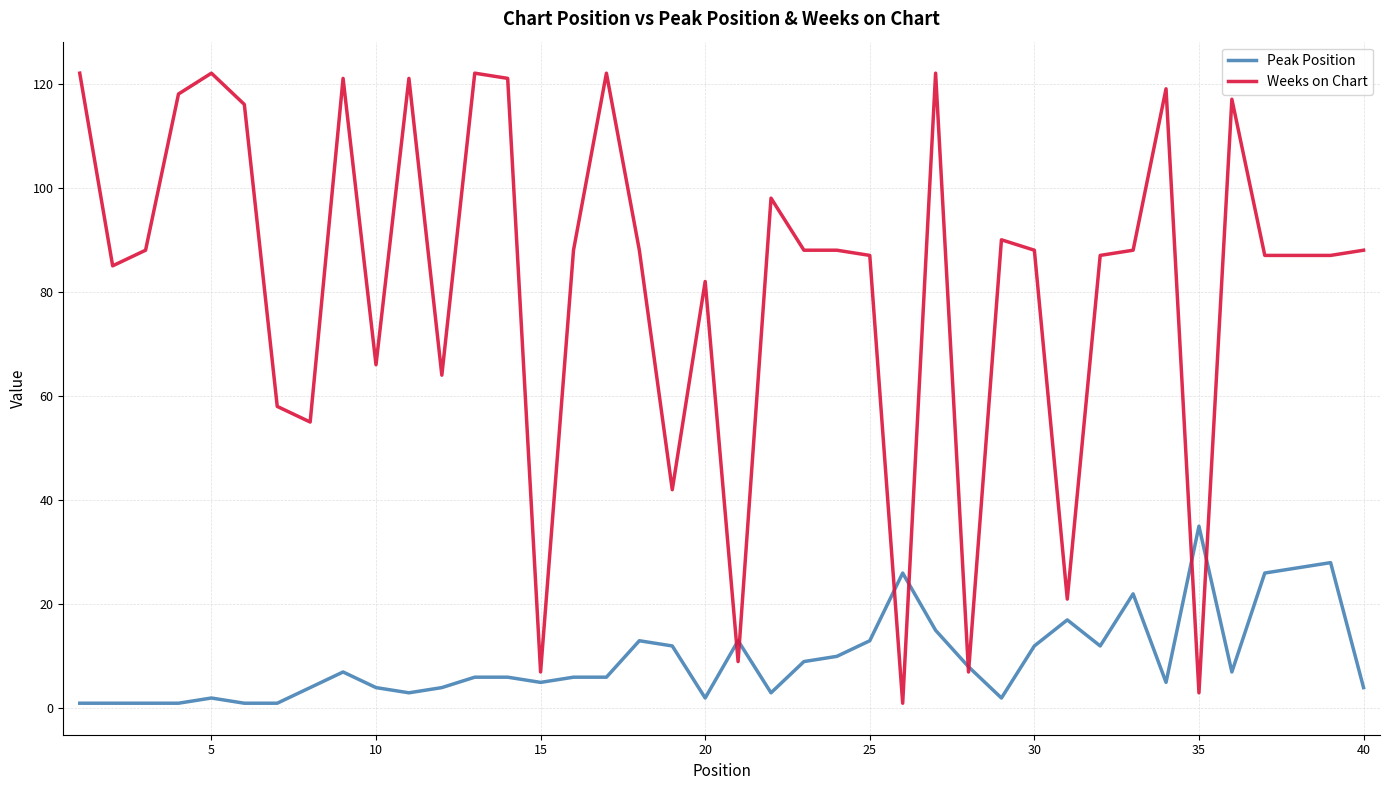

What is the minimum value for Weeks on Chart?

1